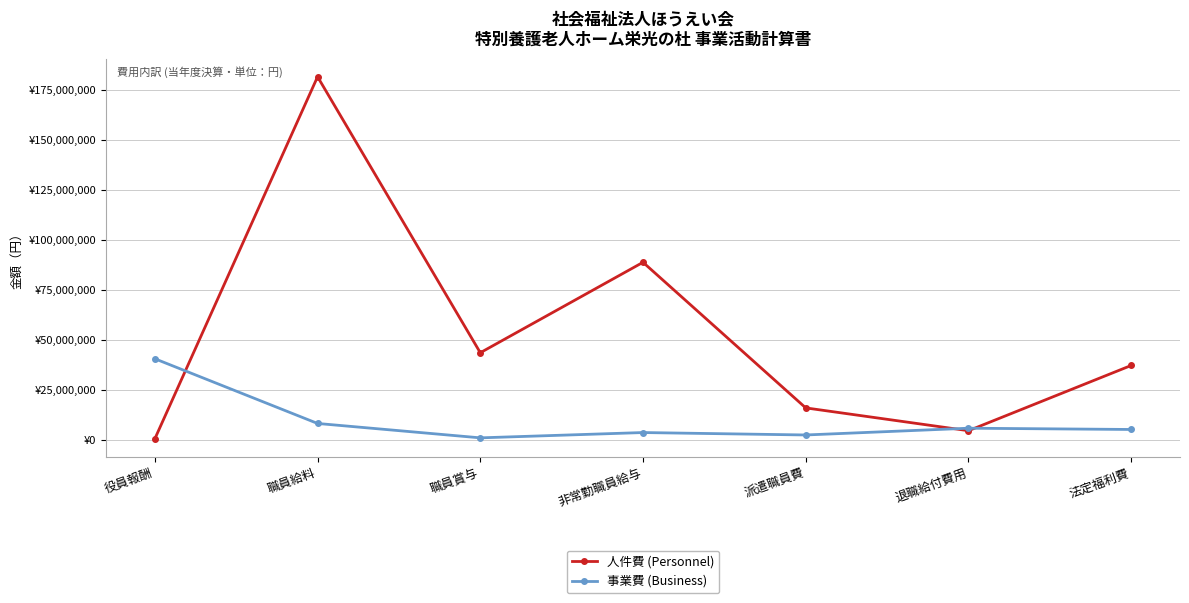

True or false: 事業費 (Business) has a value of 2365696 at 派遣職員費.

True